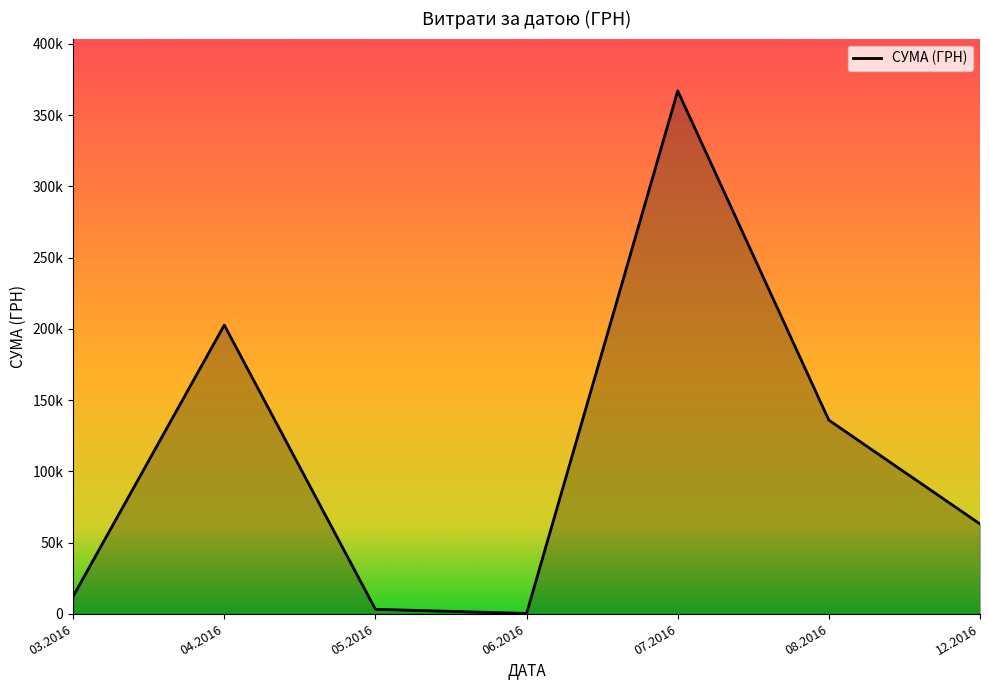

Does the chart have visible grid lines?

No